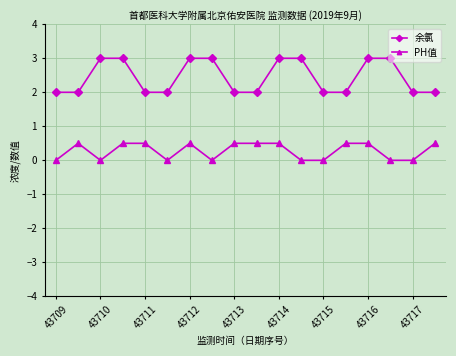

Rank the series by their maximum value, from highest to lowest.

余氯, PH值